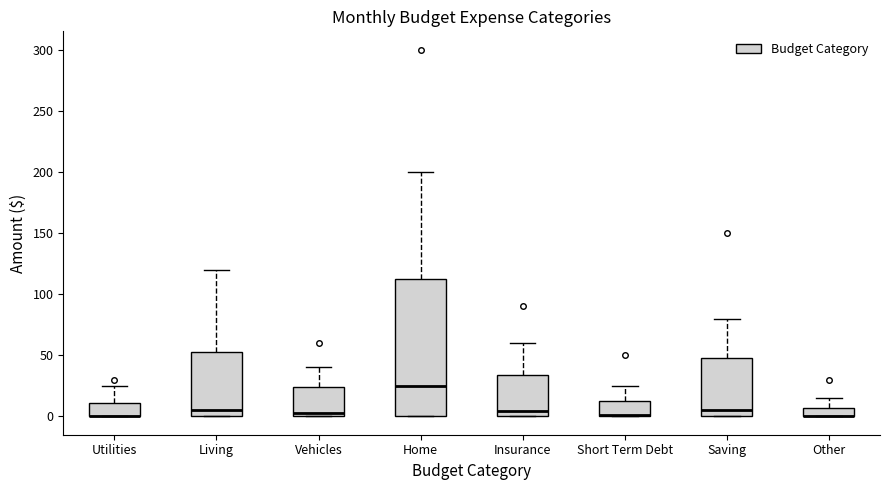

Where is the upper edge of the box for Other on the y-axis? The values are not printed on the chart, so give them approximately, as read against the axis.

5